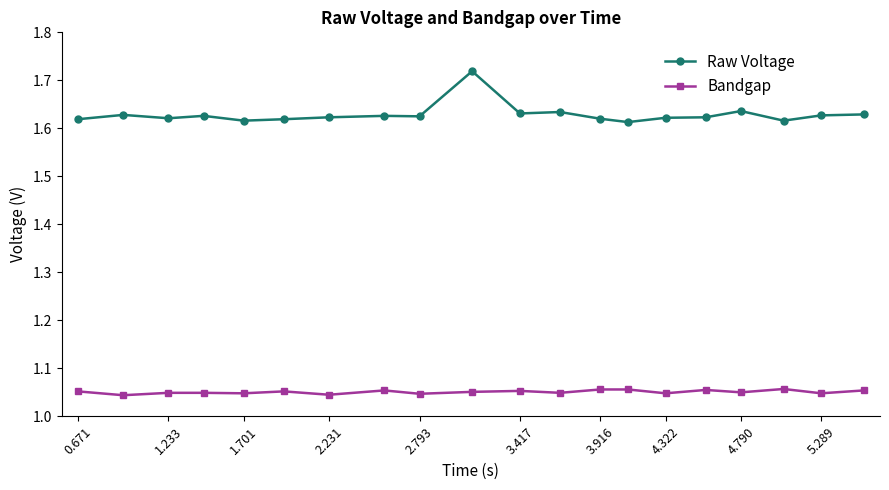

At how many categories does at least one series exceed 1?

20